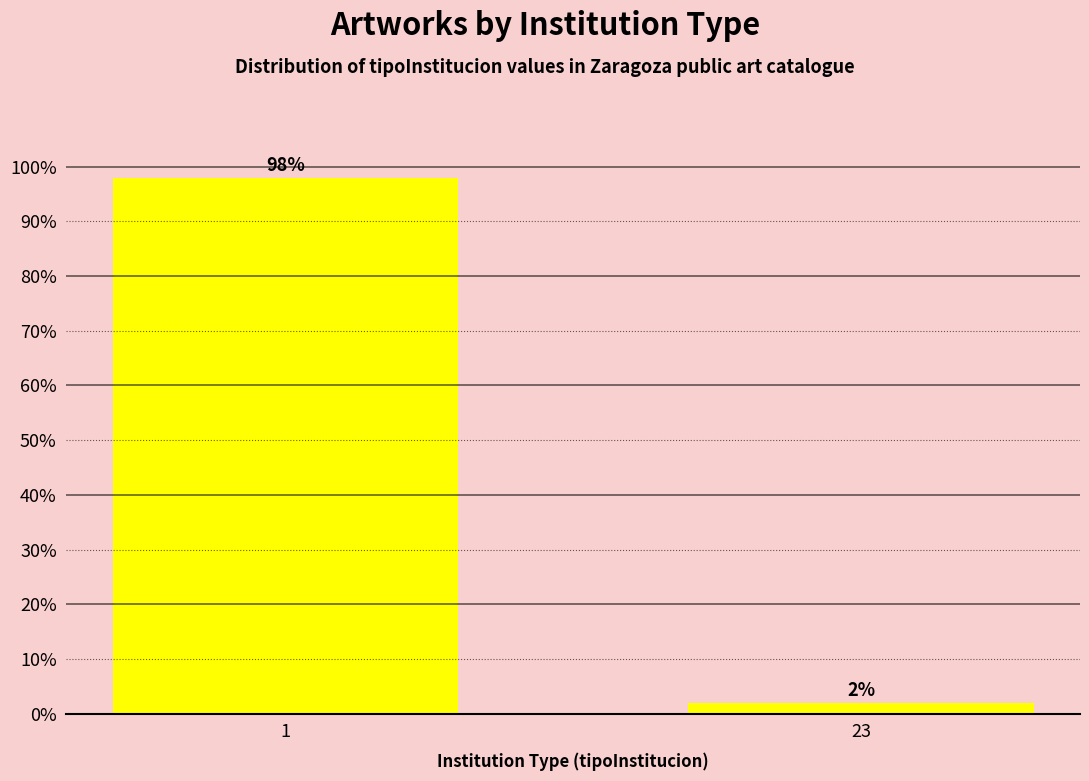

Reading right to left, what are all the values shown in this chart?

2	98